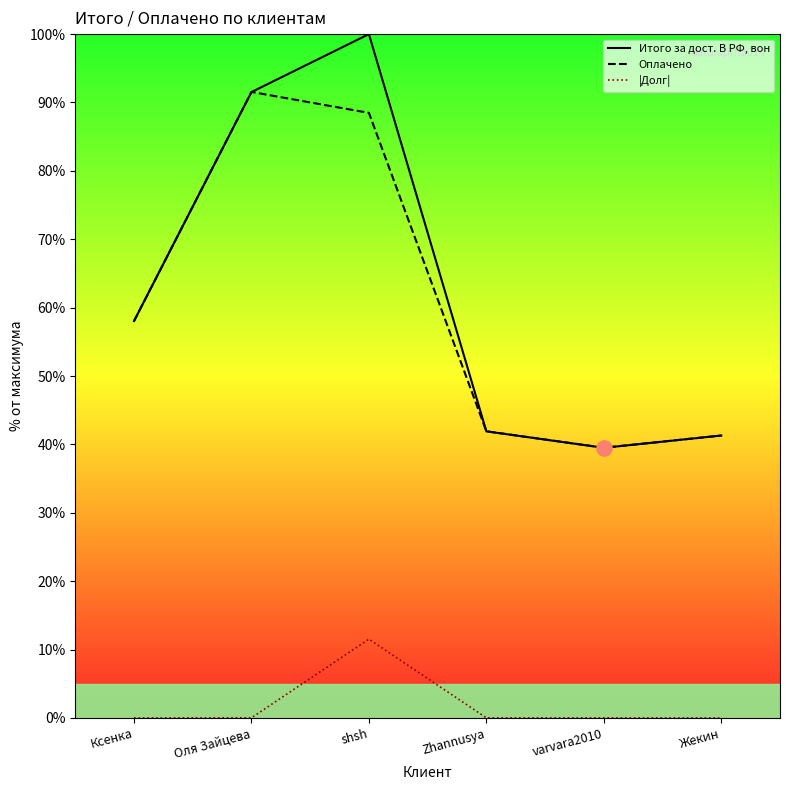

Which series contains the lowest Y value?

|Долг|